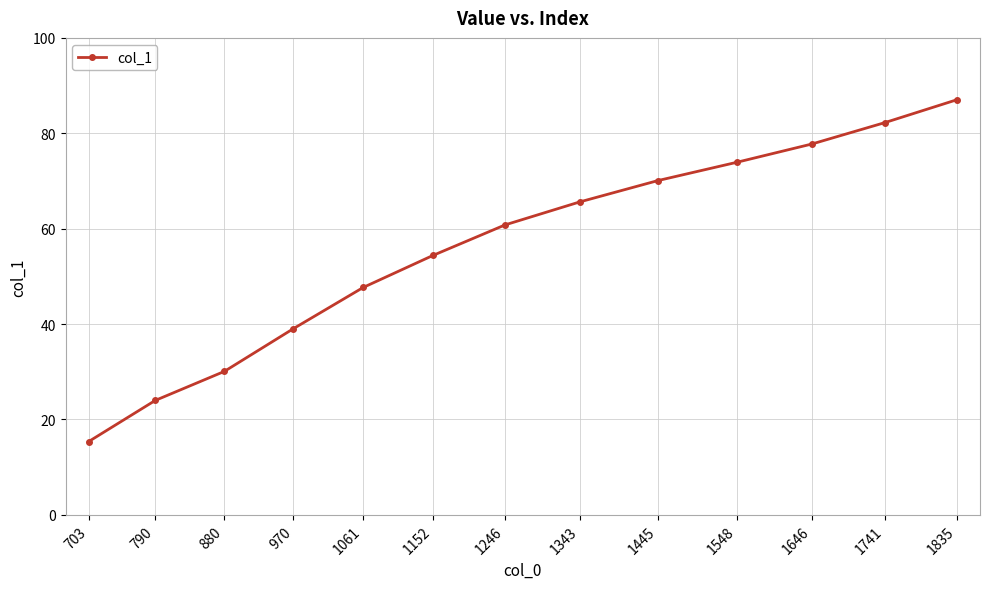

The chart shows a value of 65.6 at 1343. True or false?

True